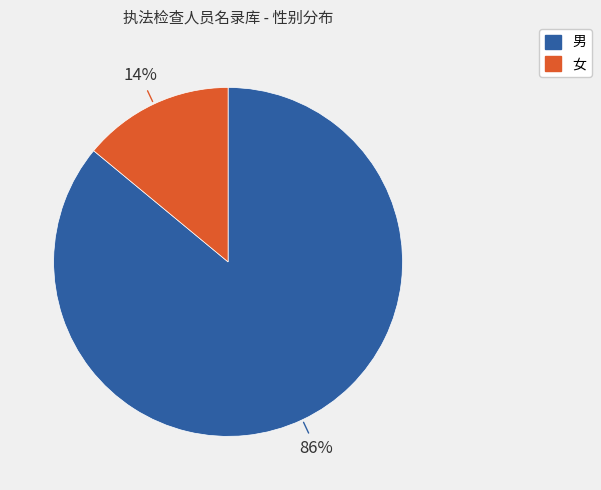

The 女 slice represents 14% of the pie. True or false?

True